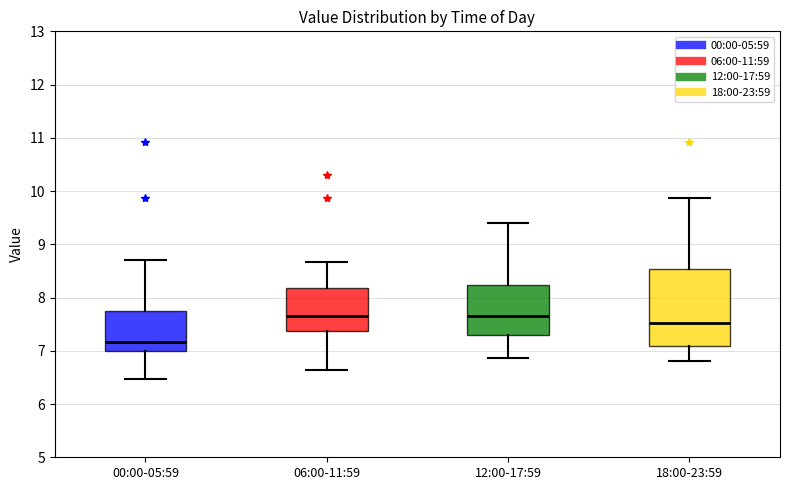

Reading left to right, read every box against the y-axis: the position of its median line, the range the box covers, and the ends of its whiskers. The values are not printed on the chart, so give them approximately, as read against the axis.

00:00-05:59: median 7.2, box 7.0 to 7.7, whiskers 6.5 to 8.7
06:00-11:59: median 7.7, box 7.4 to 8.2, whiskers 6.6 to 8.7
12:00-17:59: median 7.7, box 7.3 to 8.2, whiskers 6.9 to 9.4
18:00-23:59: median 7.5, box 7.1 to 8.5, whiskers 6.8 to 9.9